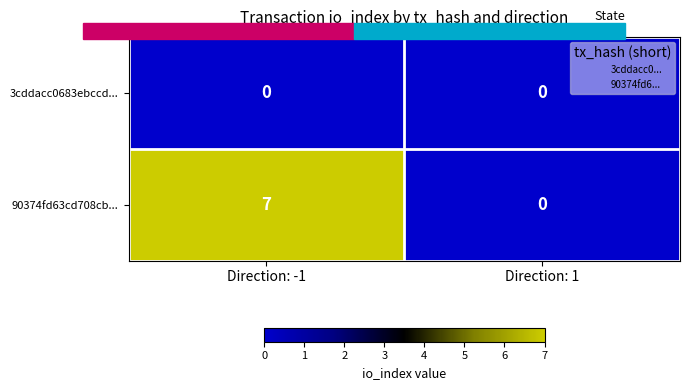

Reading left to right, extract all data points from this chart.

3cddacc0683ebccd...: 0	0
90374fd63cd708cb...: 7	0